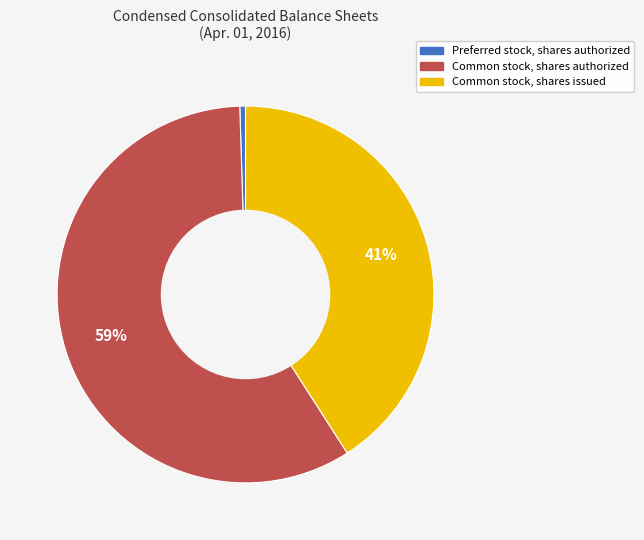

What is the largest slice in the pie chart?

Common stock, shares authorized